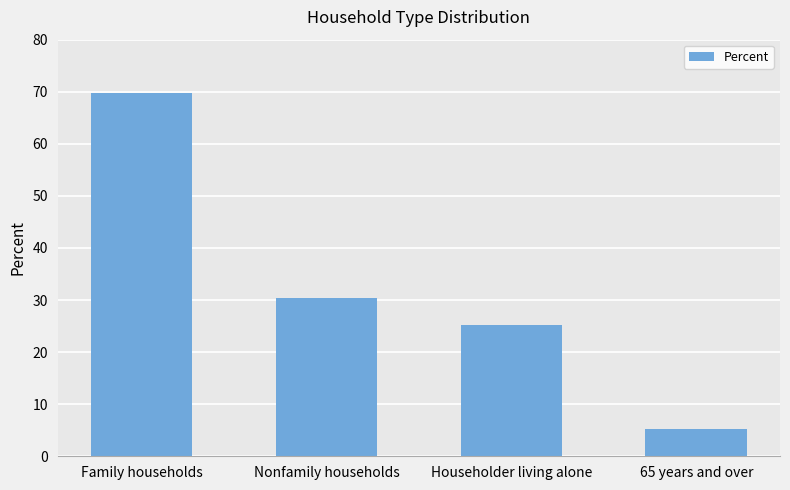

At which label is the value closest to 37?

Nonfamily households